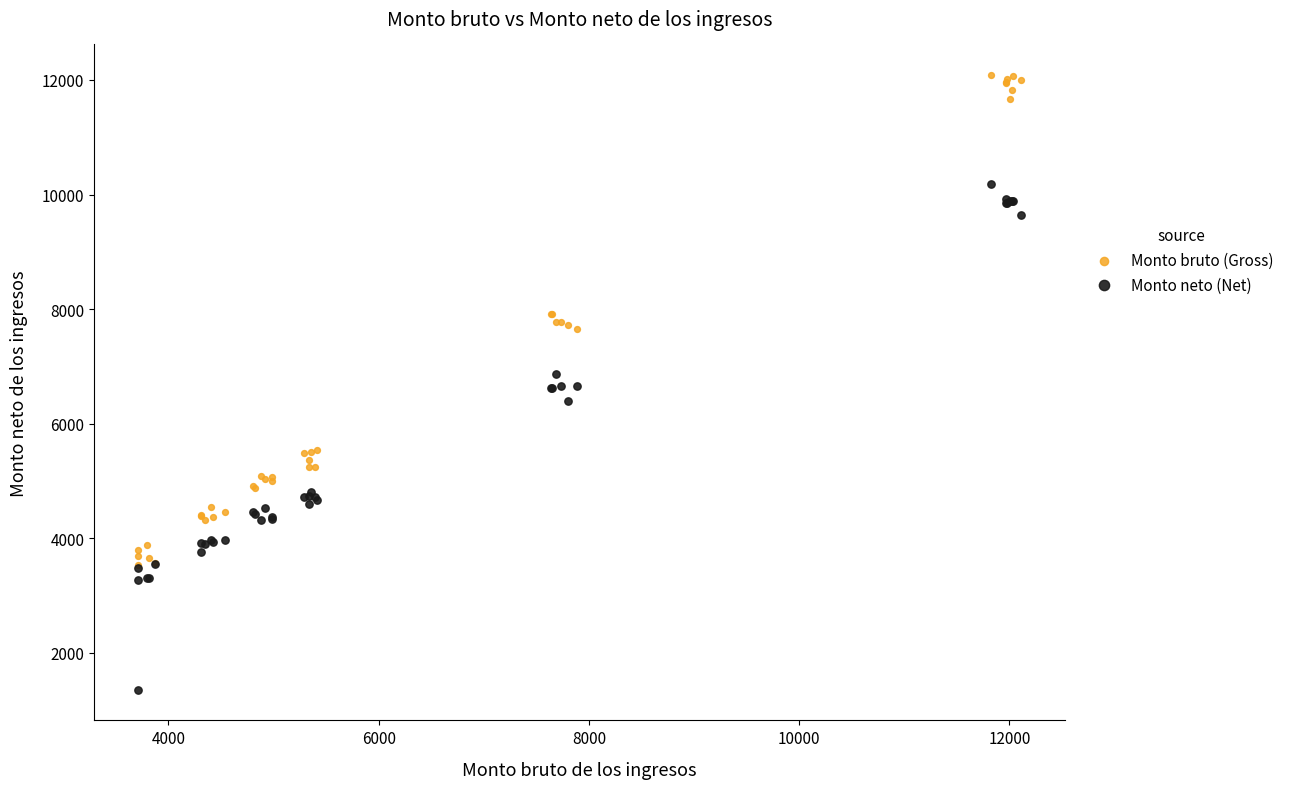

Which series reaches the maximum Y coordinate?

Monto bruto (Gross)